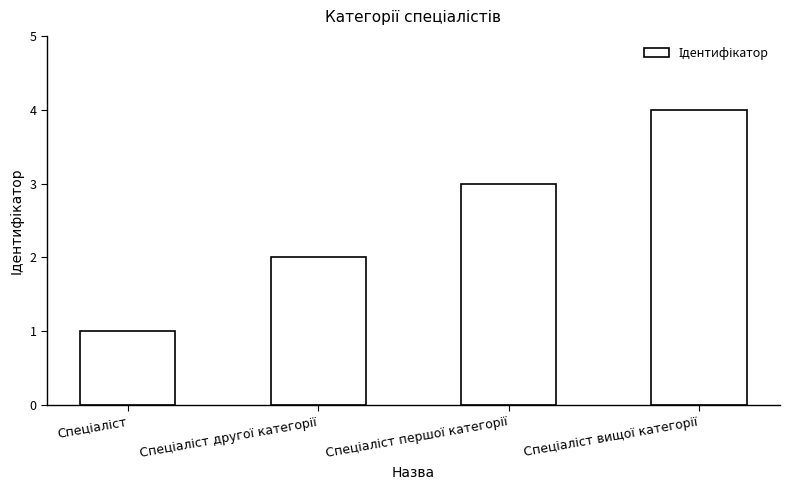

What is the smallest value displayed?

1